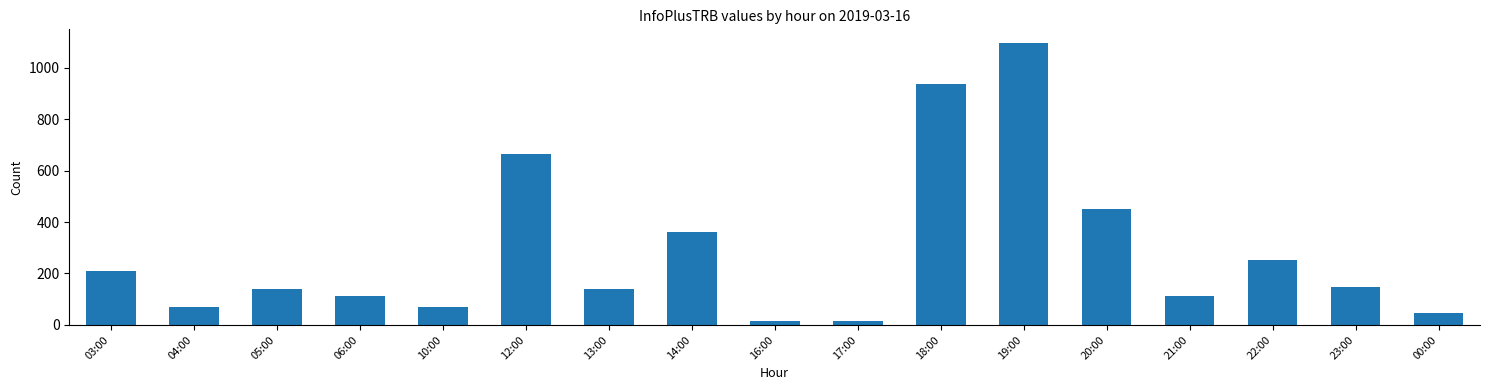

What is the approximate value at 19:00, to the nearest 50?

1100